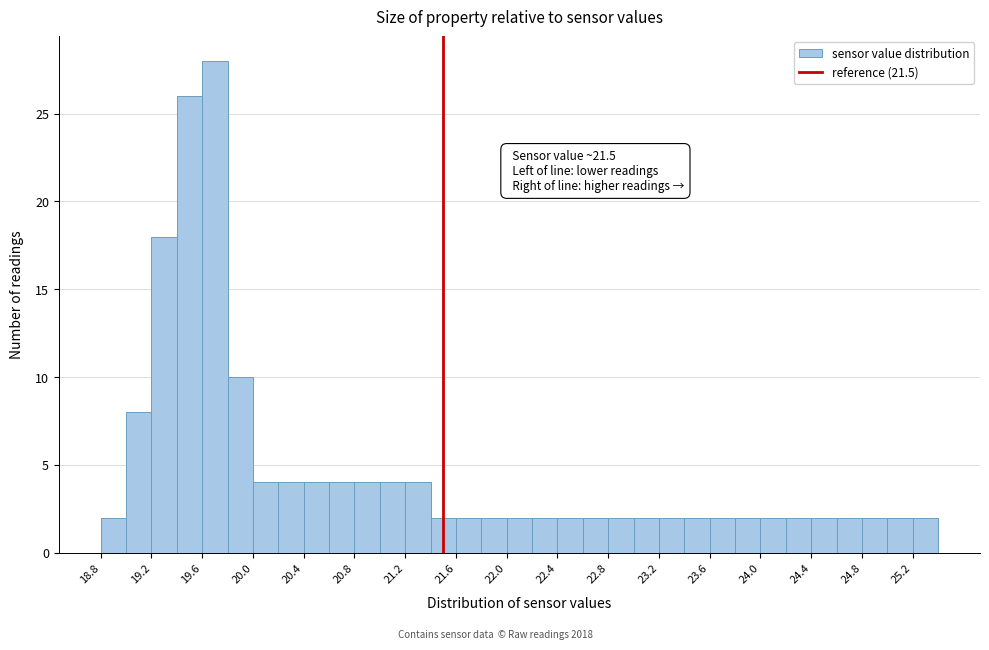

Which range on the x-axis has the tallest bar?

19.6 to 19.8